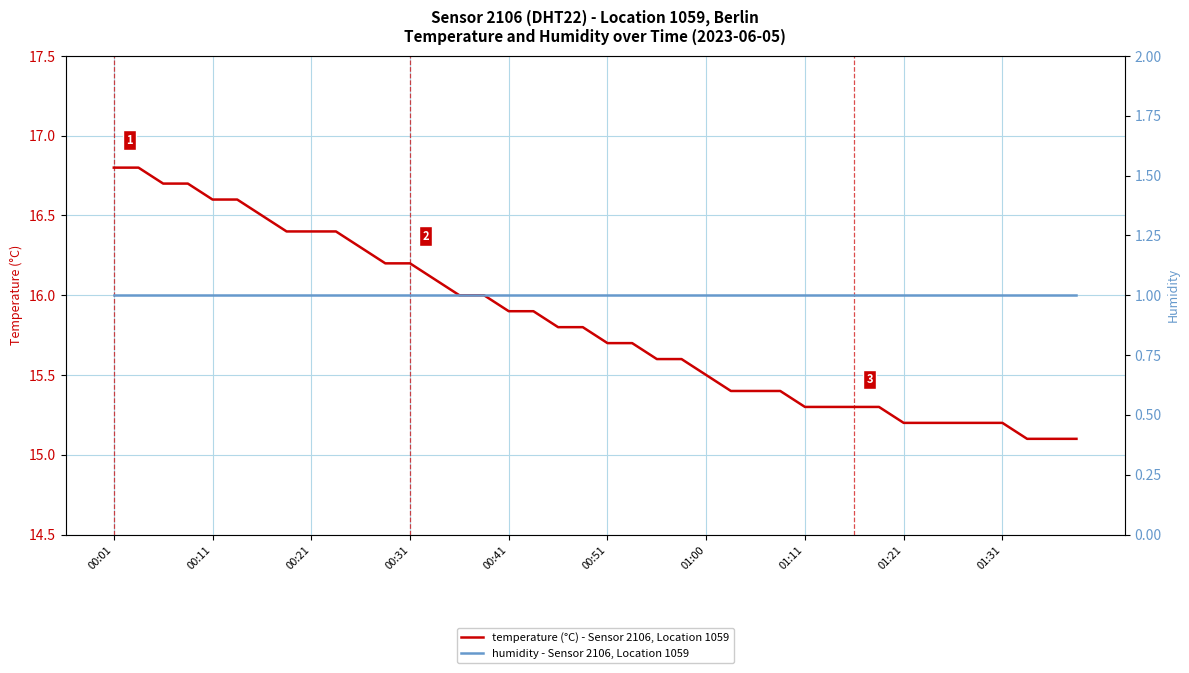

True or false: temperature (°C) - Sensor 2106, Location 1059 has a value of 15.2 at 01:31.

True